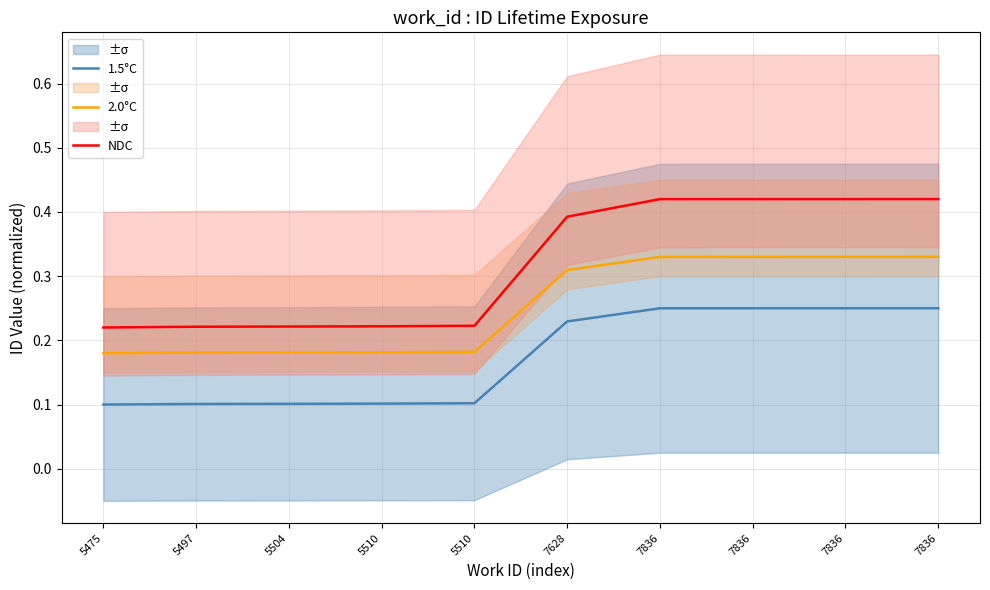

What is the difference between the maximum and minimum values in the 1.5°C series?

0.1